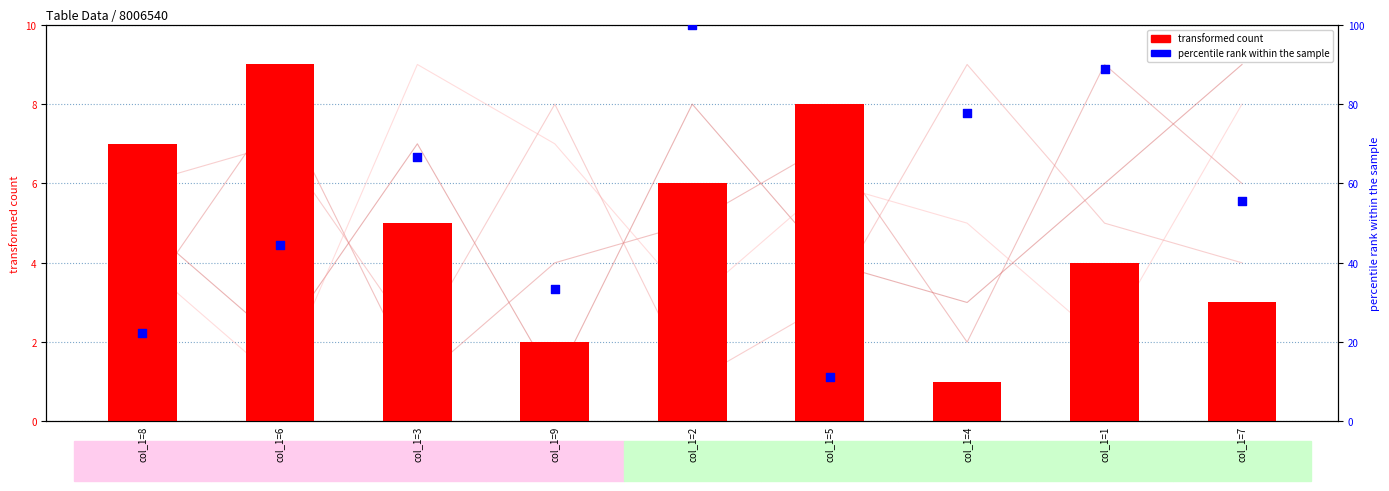

Which series contains the lowest Y value?

col_3